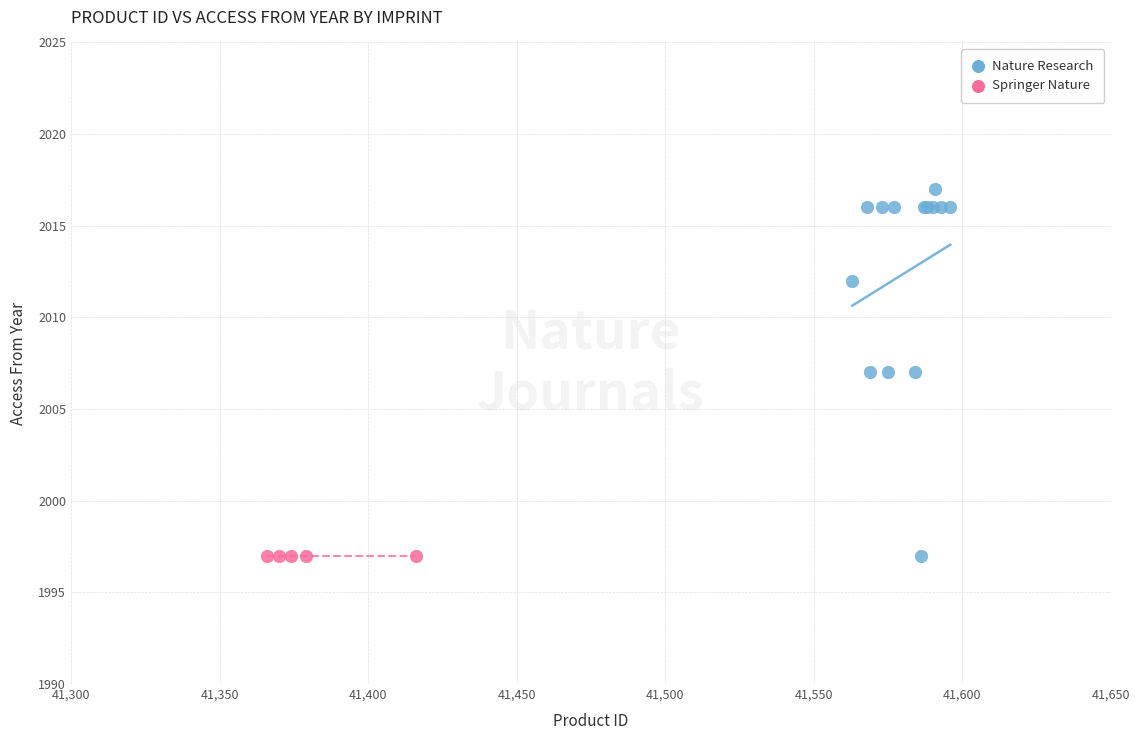

Which series reaches the maximum Y coordinate?

Nature Research